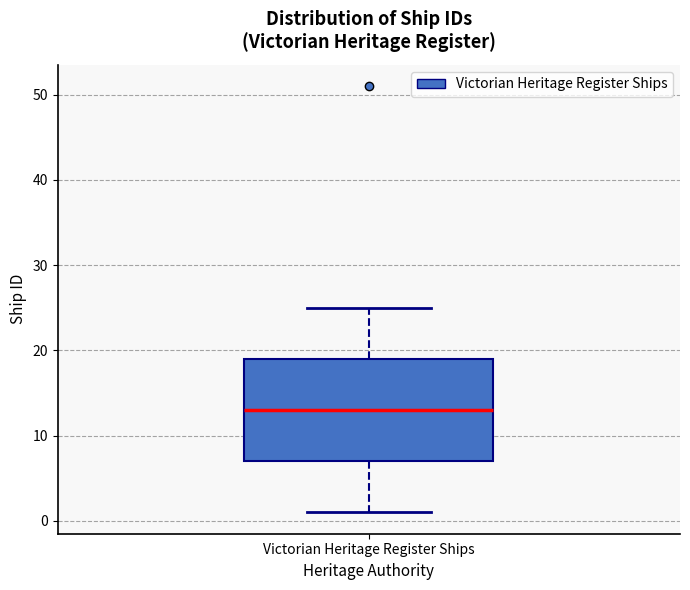

Read this box plot against the y-axis: the position of the median line, the range covered by the box, and the ends of both whiskers. The values are not printed on the chart, so give them approximately, as read against the axis.

median 13, box 7 to 19, whiskers 1 to 25